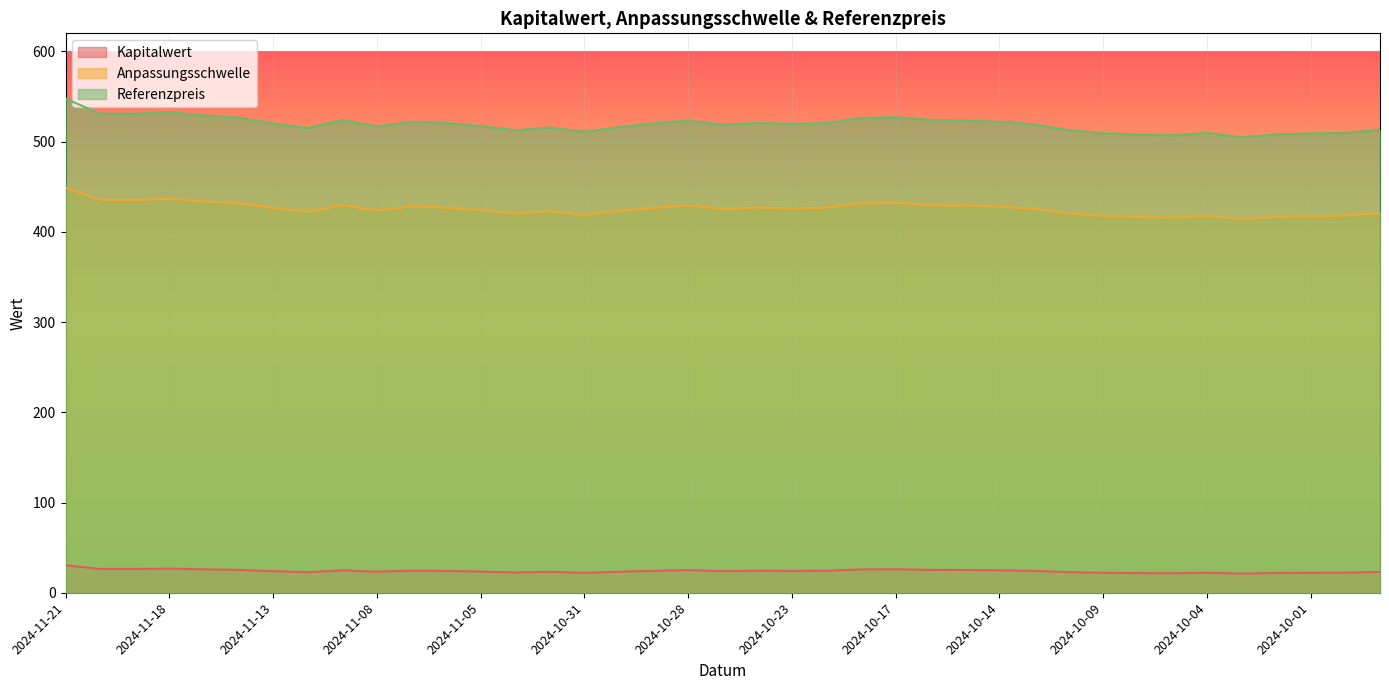

How many data points in Anpassungsschwelle are above 426?

20